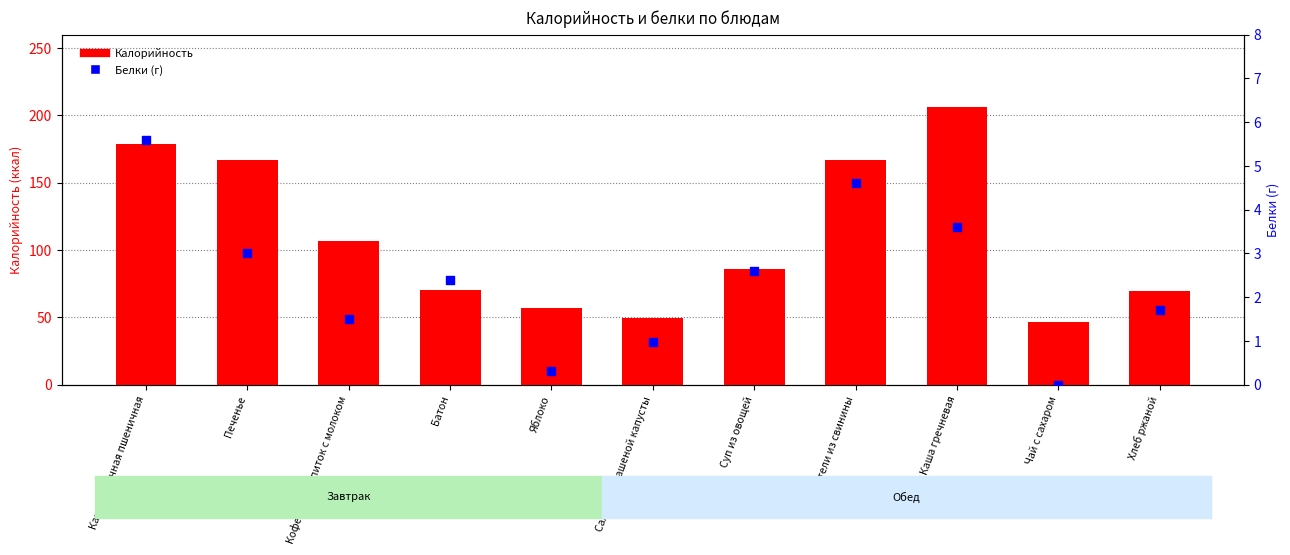

What are all the series names shown in the legend?

Калорийность, Белки (г)